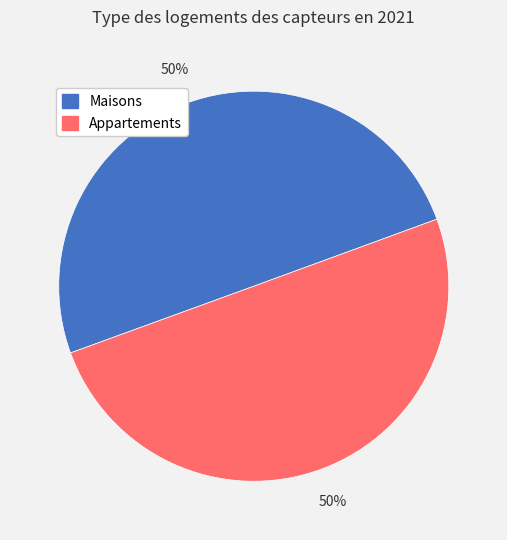

To the nearest percent, what is the average slice percentage?

50%